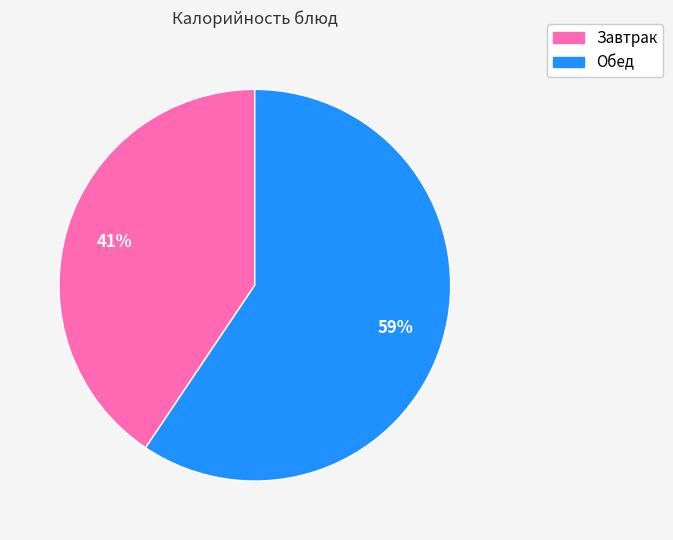

Does any single category account for the majority?

Yes